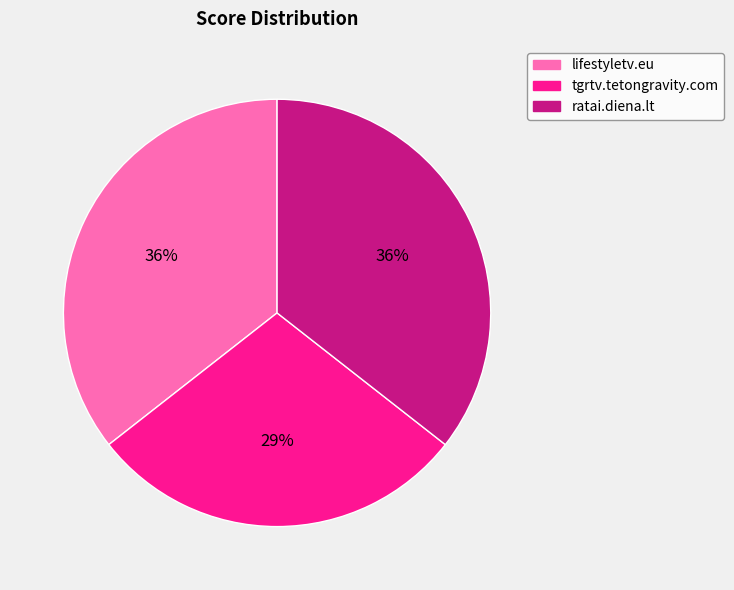

Do ratai.diena.lt and lifestyletv.eu together represent more than half of the pie?

Yes